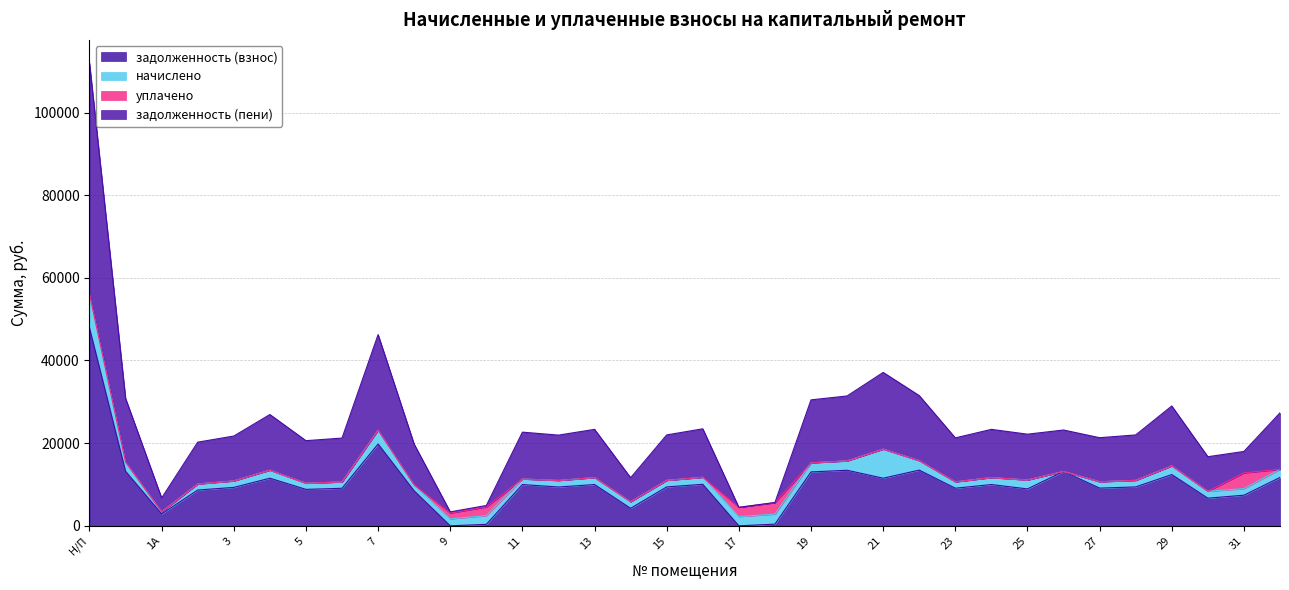

How many data points in задолженность (пени) are less than 21991?

16